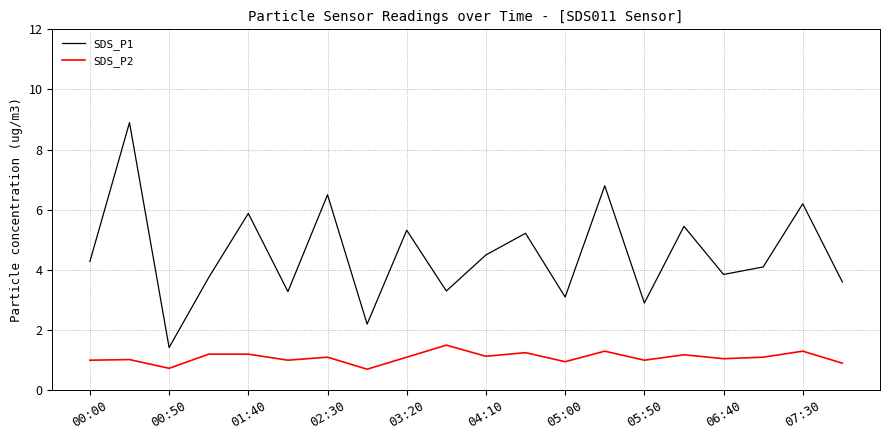

What is the difference between the second highest and minimum values in the SDS_P2 series?

0.6